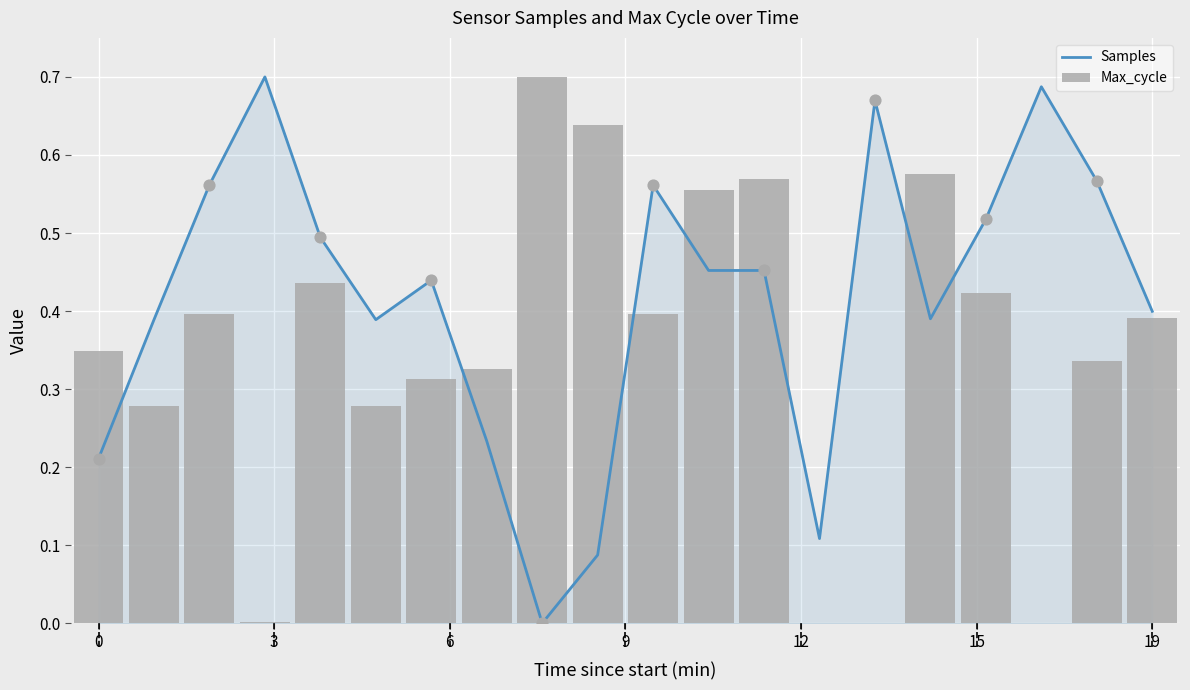

What are all the series names shown in the legend?

Samples, Max_cycle